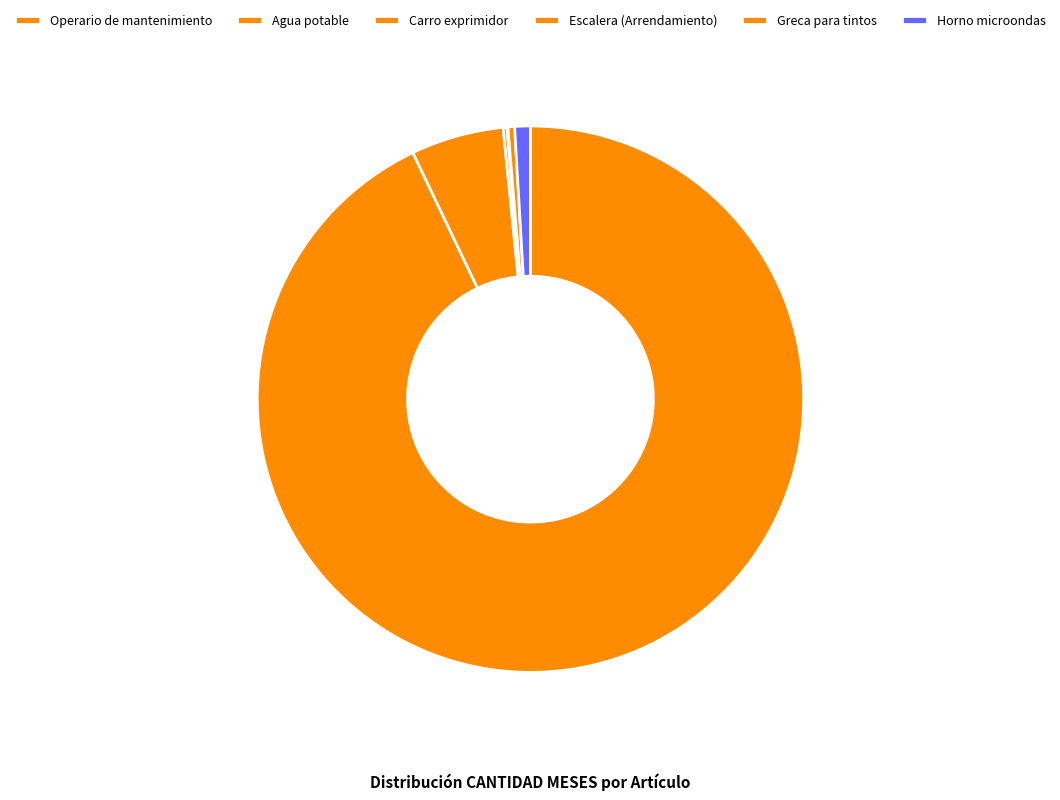

To the nearest percent, what portion does Agua potable represent?

5%